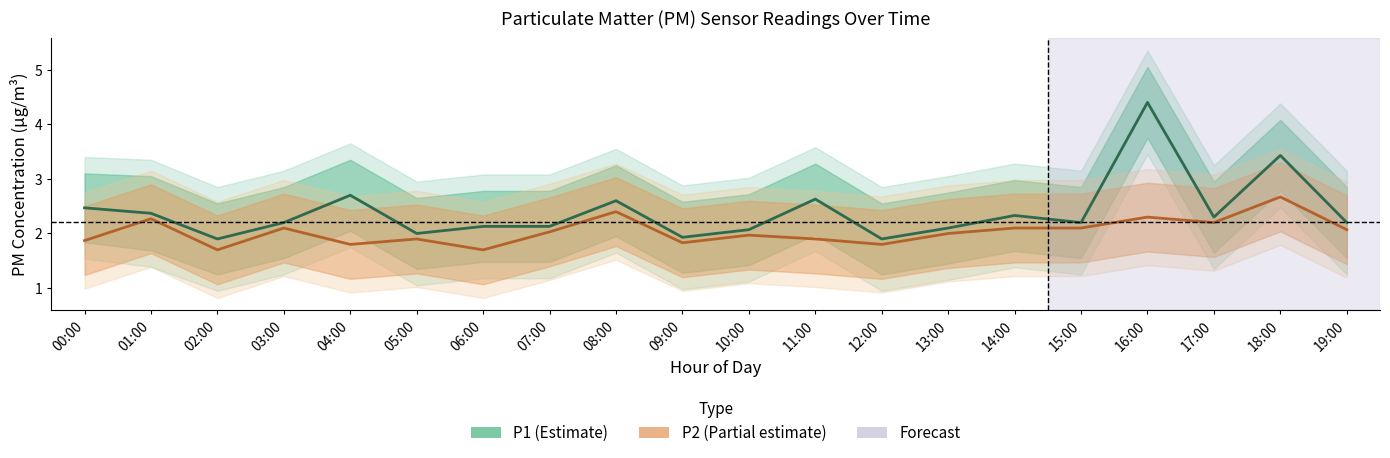

How many interior local peaks does the P2 (PM10) series have?

7